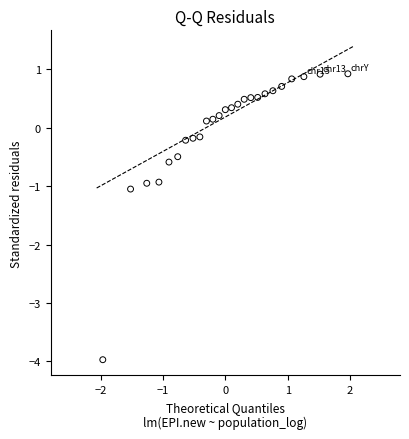

What is the range of X values (max minus min)?

3.9